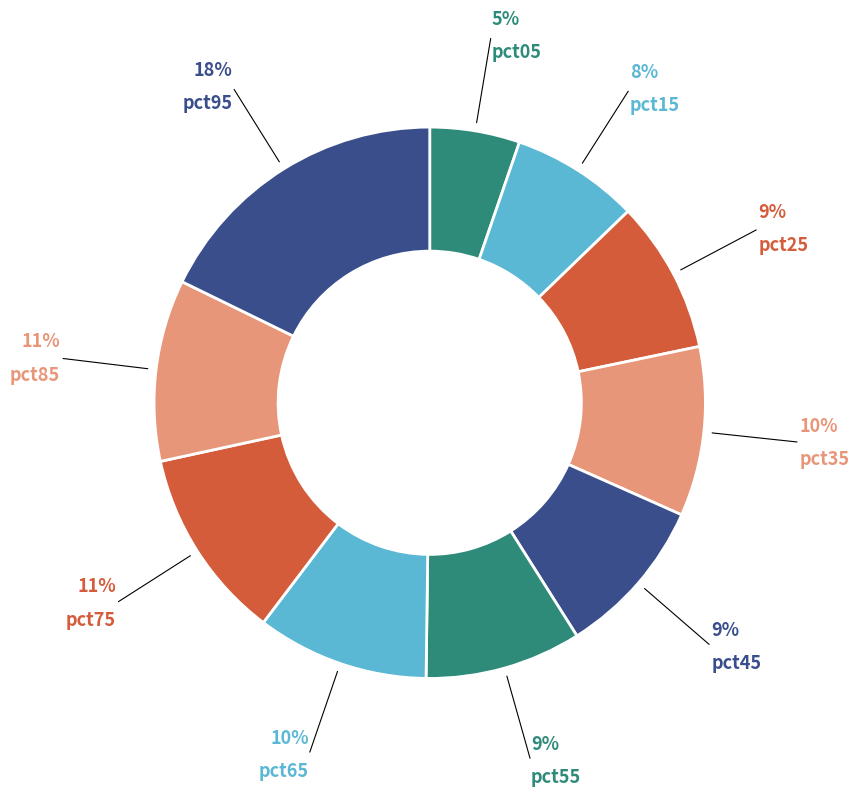

How many segments does this pie chart have?

10